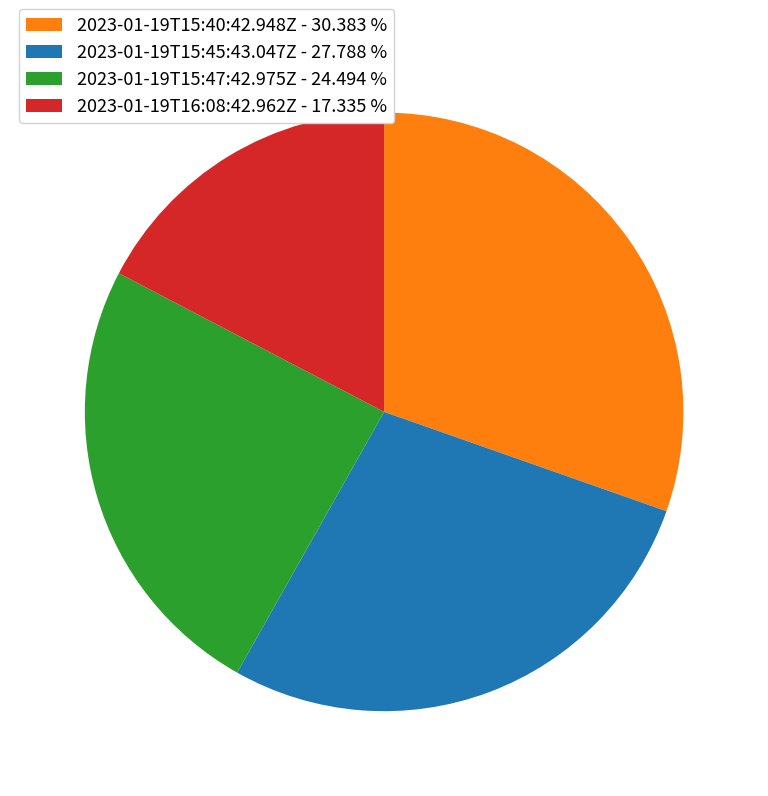

True or false: 2023-01-19T15:40:42.948Z accounts for 44% of the total.

False